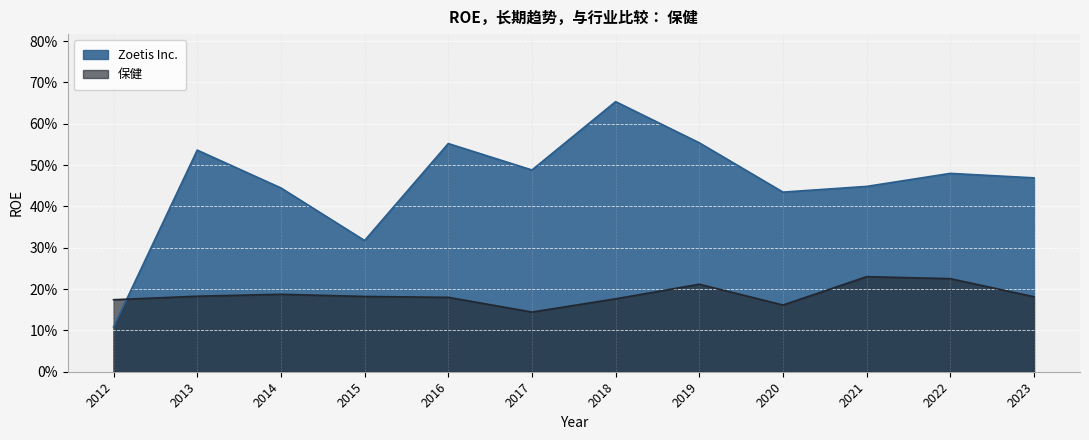

Which series has the largest range (max minus min)?

Zoetis Inc.